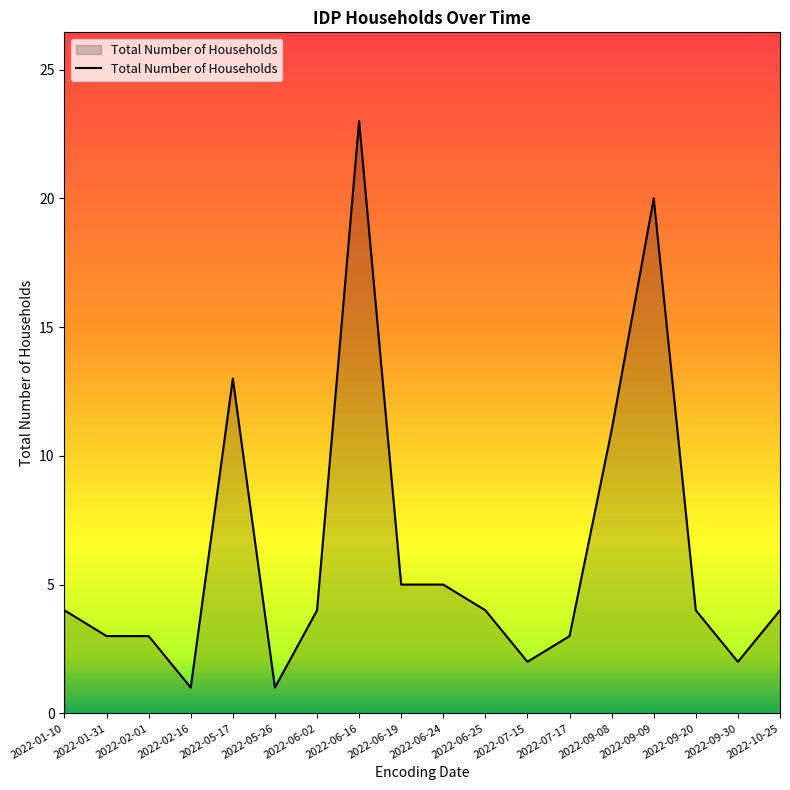

What is the difference between the second highest and minimum values?

19